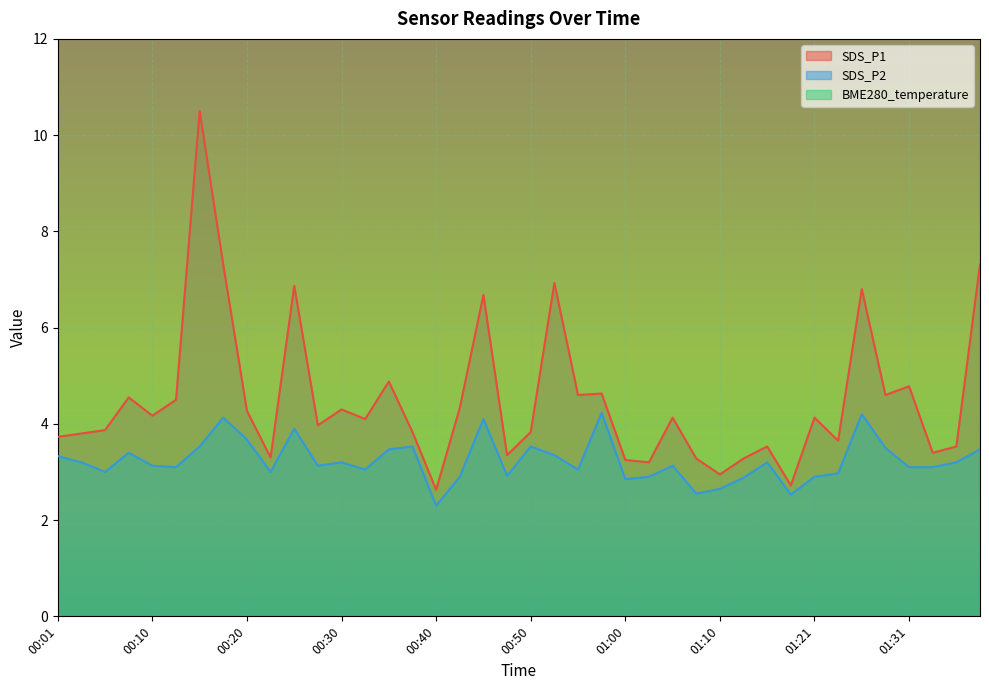

Rank the series at 00:37 from lowest to highest value.

SDS_P2, SDS_P1, BME280_temperature